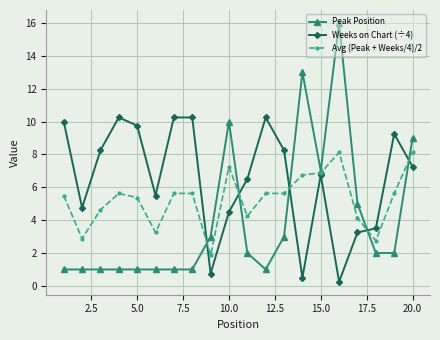

What is the value of the Peak Position point at the 12th from the left?

1.0